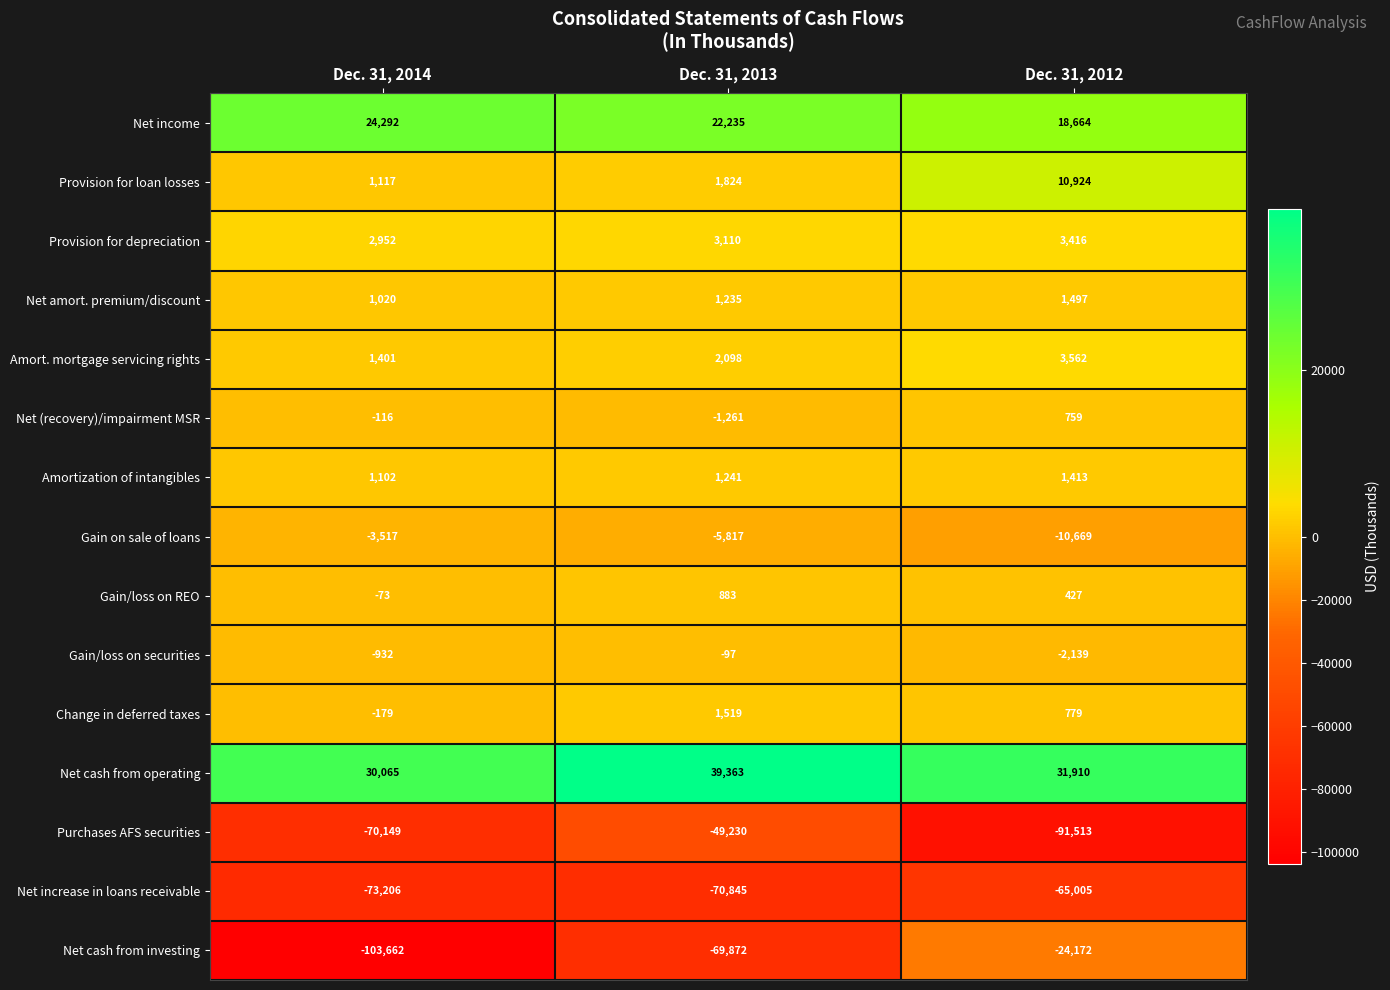

List the series in order of their peak value, lowest first.

Net increase in loans receivable, Purchases AFS securities, Net cash from investing, Gain on sale of loans, Gain/loss on securities, Net (recovery)/impairment MSR, Gain/loss on REO, Amortization of intangibles, Net amort. premium/discount, Change in deferred taxes, Provision for depreciation, Amort. mortgage servicing rights, Provision for loan losses, Net income, Net cash from operating